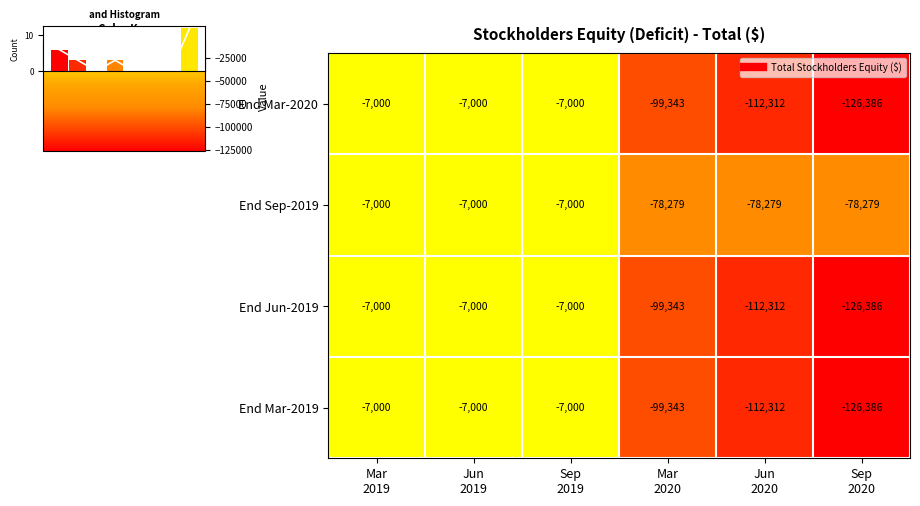

What is the smallest value displayed?

-126386